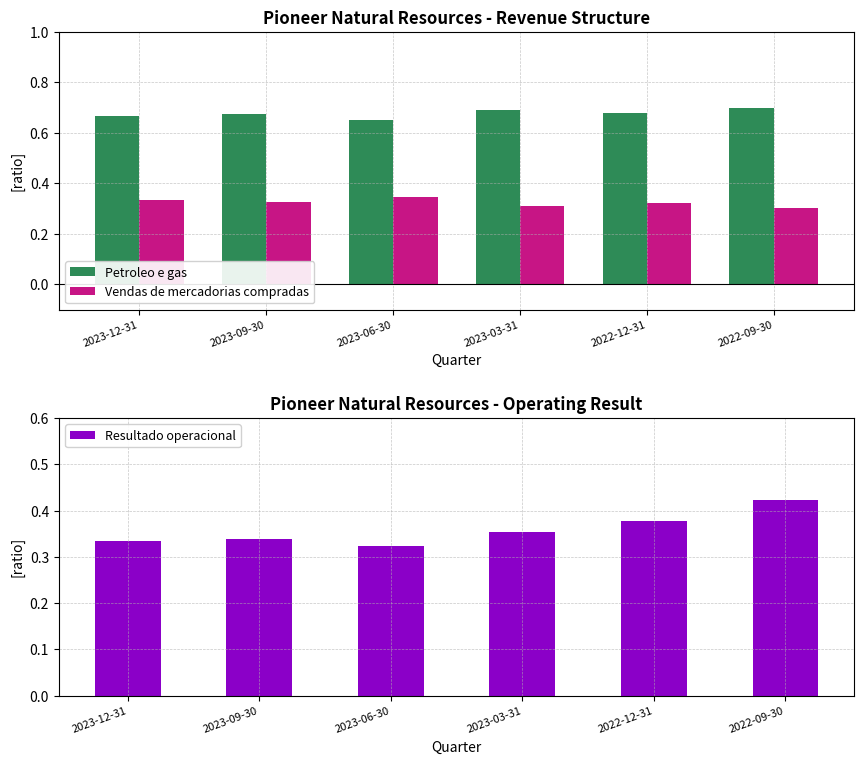

Which series has the widest spread of values?

Resultado operacional